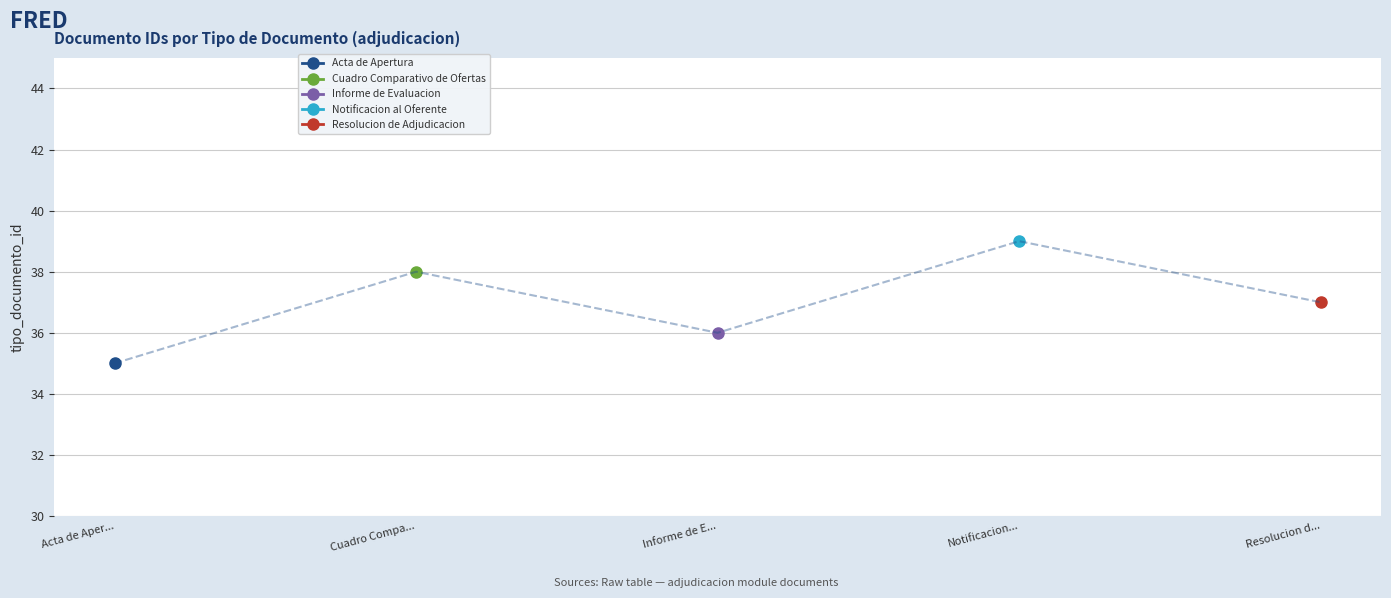

Does the chart have visible grid lines?

Yes